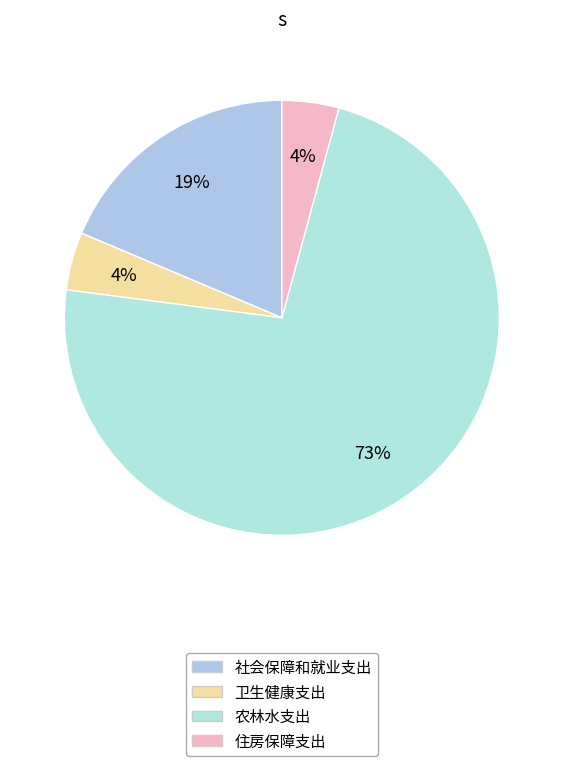

Is there a majority slice in this chart?

Yes